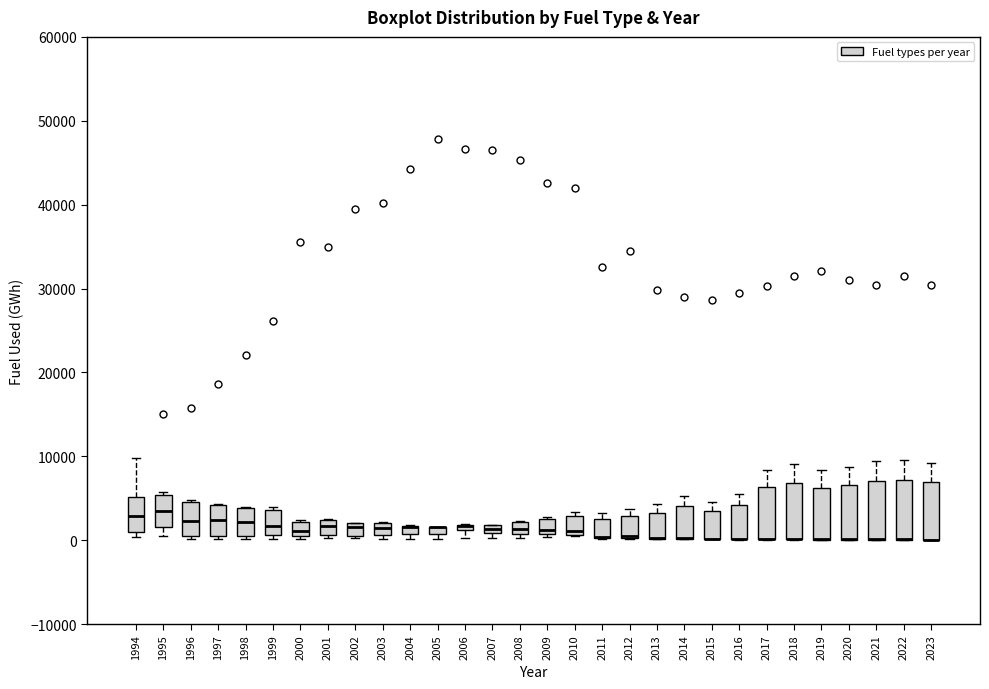

Where does the upper whisker of the box at x = 2019 end on the y-axis? The values are not printed on the chart, so give them approximately, as read against the axis.

8000